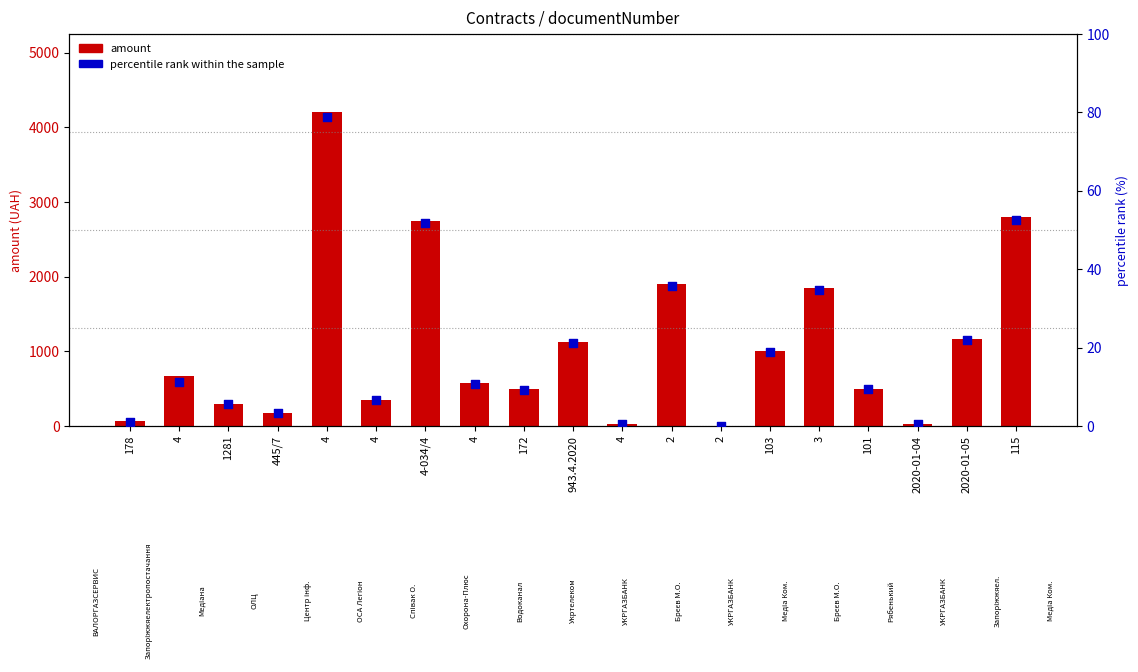

Which series reaches the maximum Y coordinate?

amount